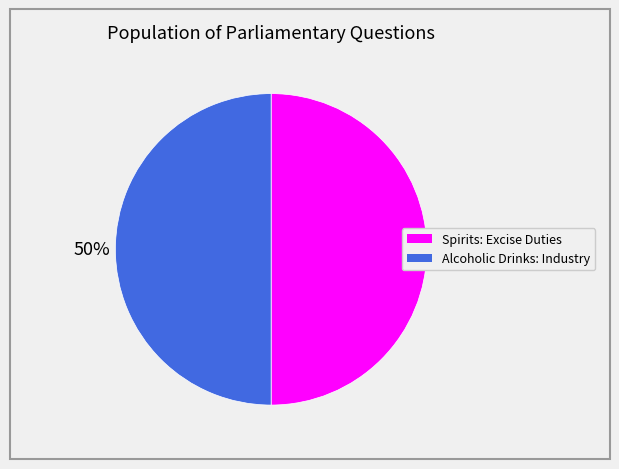

To the nearest percent, what is the combined percentage of Alcoholic Drinks: Industry and Spirits: Excise Duties?

100%